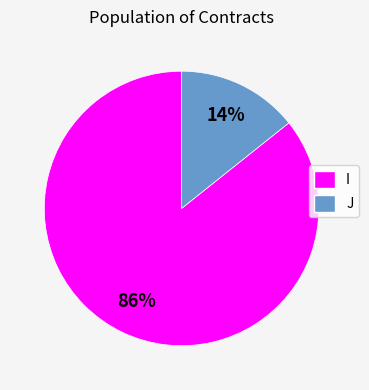

To the nearest percent, what percentage of the pie is J?

14%